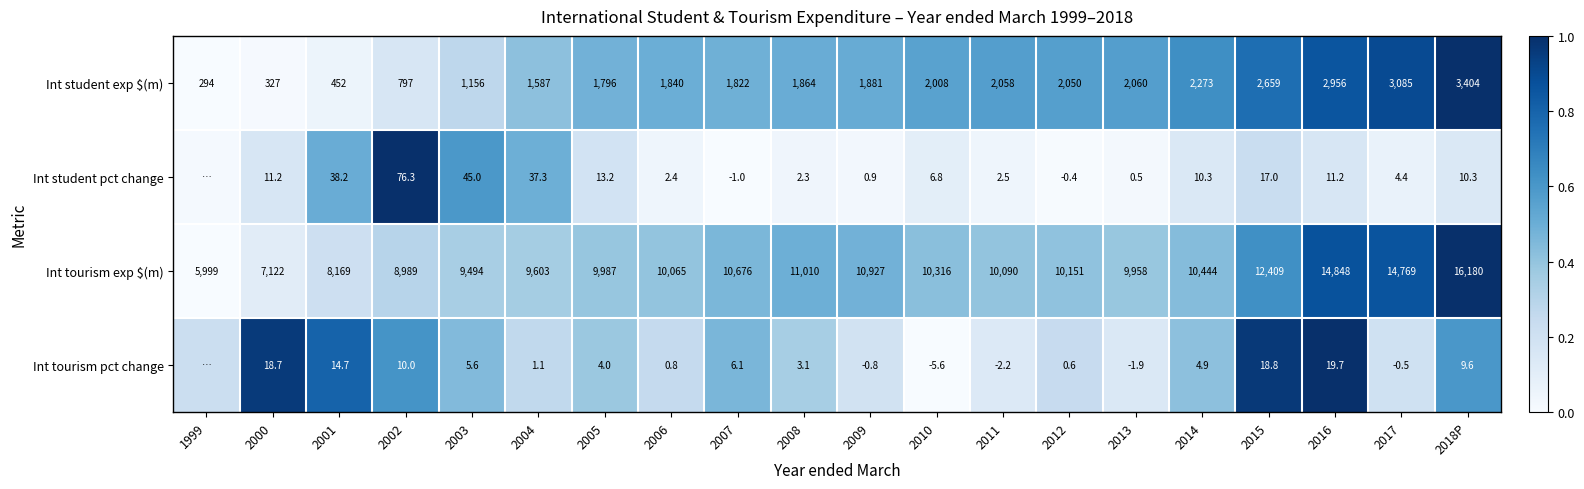

At how many categories does at least one series exceed 0?

20